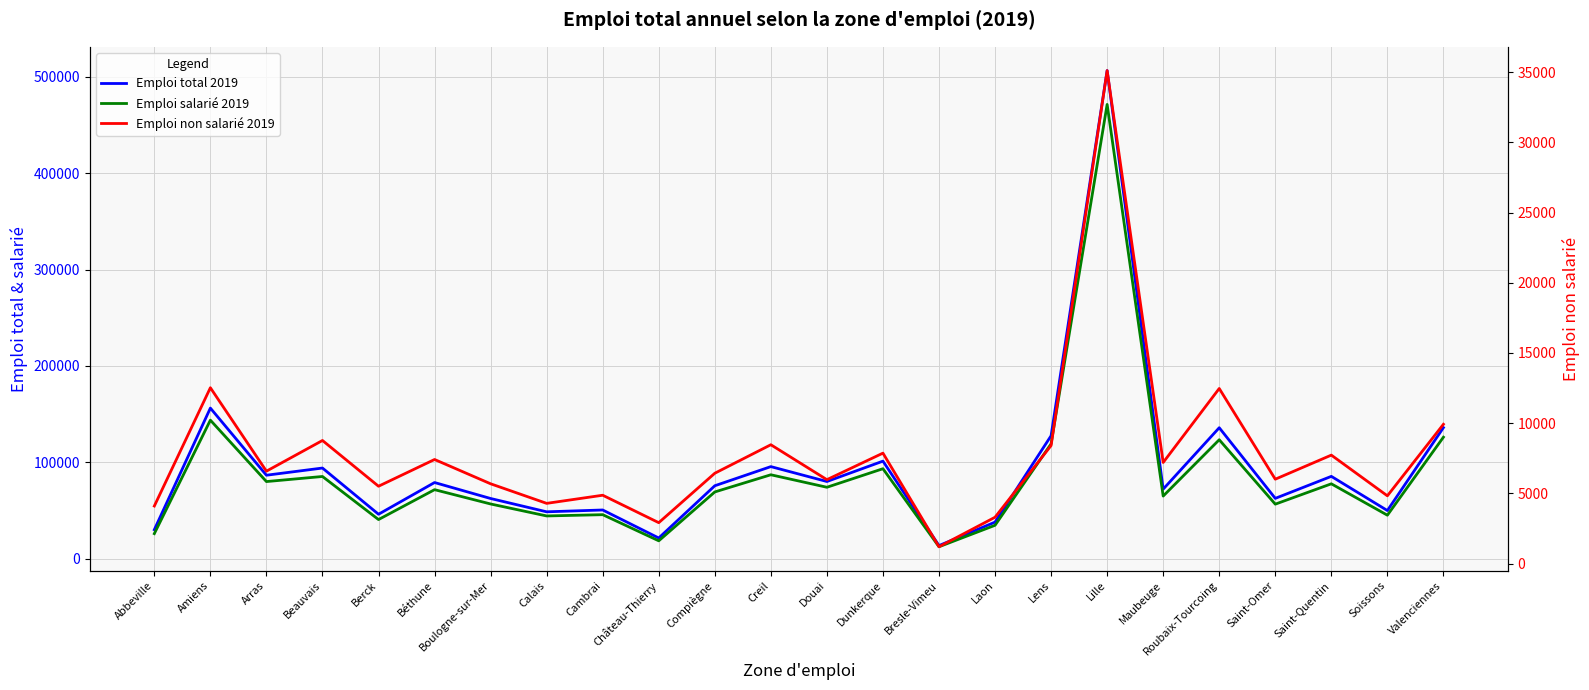

Count the number of categories in the chart.

24